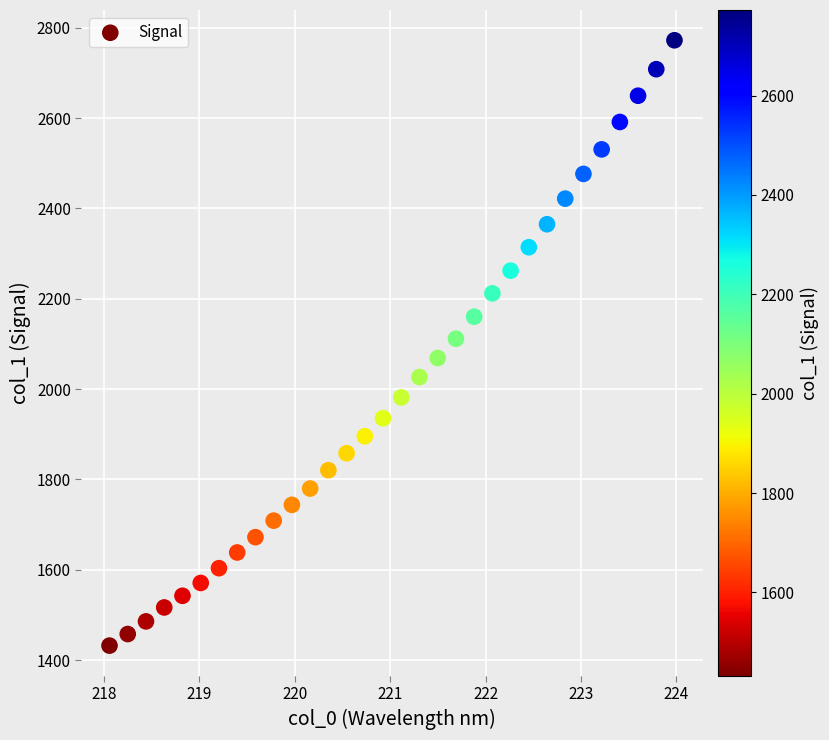

What is the range of X values (max minus min)?

5.9